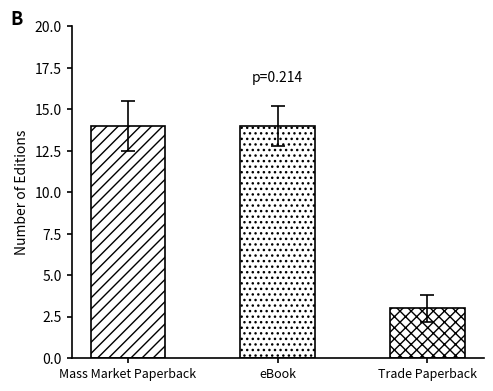

Does the chart contain stacked bars?

No